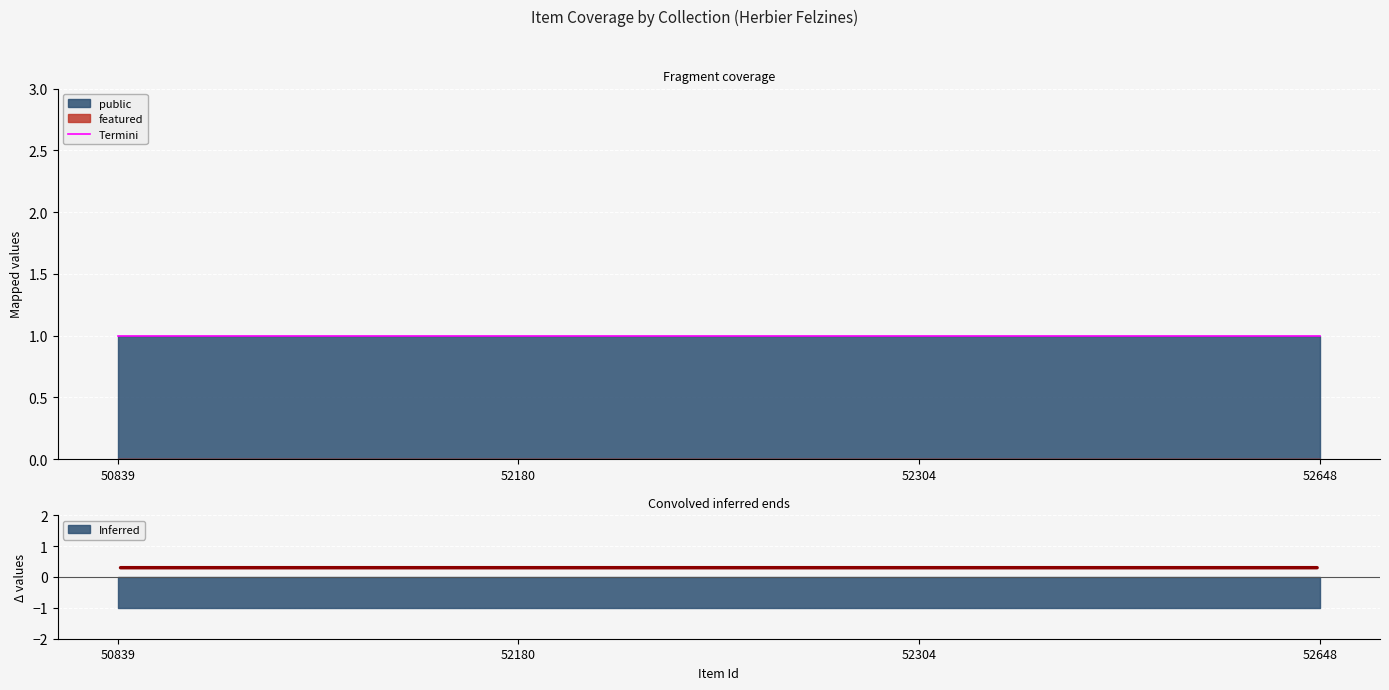

Does the chart display data point markers on the line(s)?

No